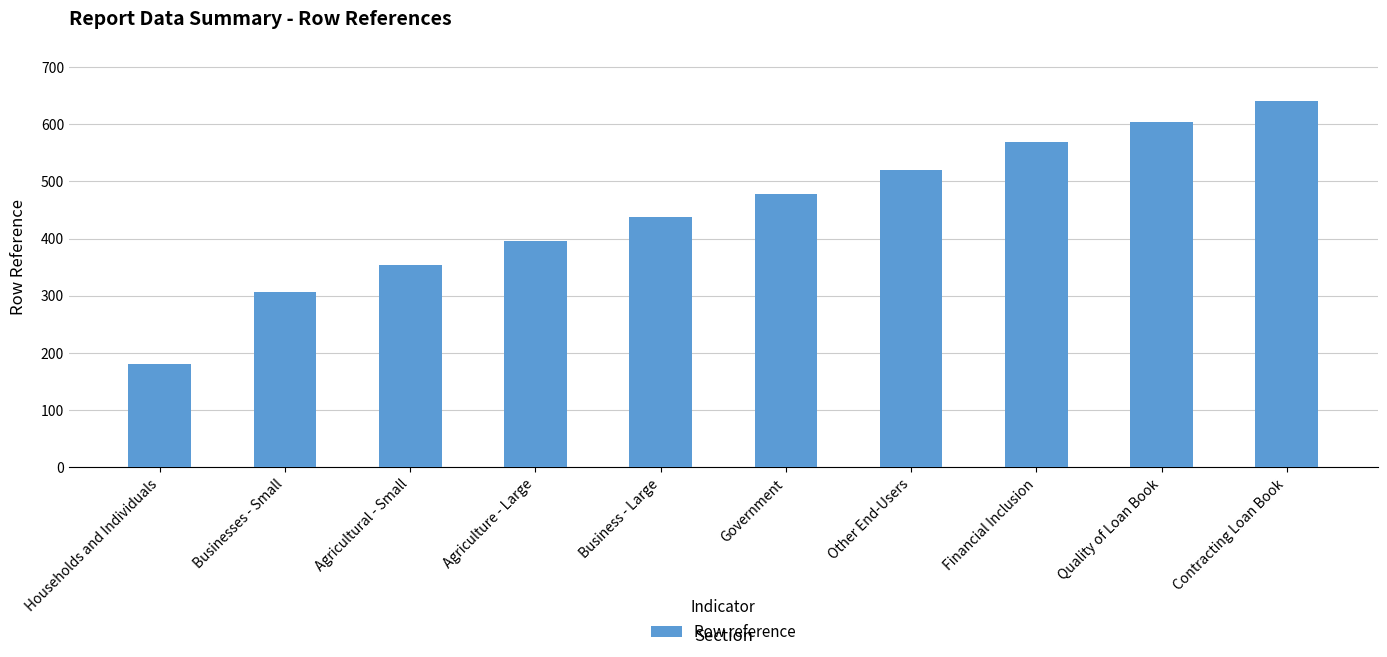

Reading left to right, extract all data points from this chart.

Households and Individuals=181	Businesses - Small=306	Agricultural - Small=354	Agriculture - Large=396	Business - Large=438	Government=478	Other End-Users=520	Financial Inclusion=568	Quality of Loan Book=603	Contracting Loan Book=641